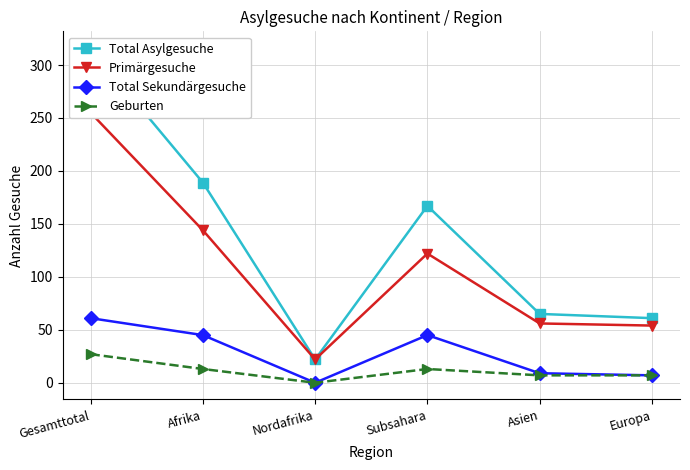

Where does the Primärgesuche series first go above 122?

Gesamttotal